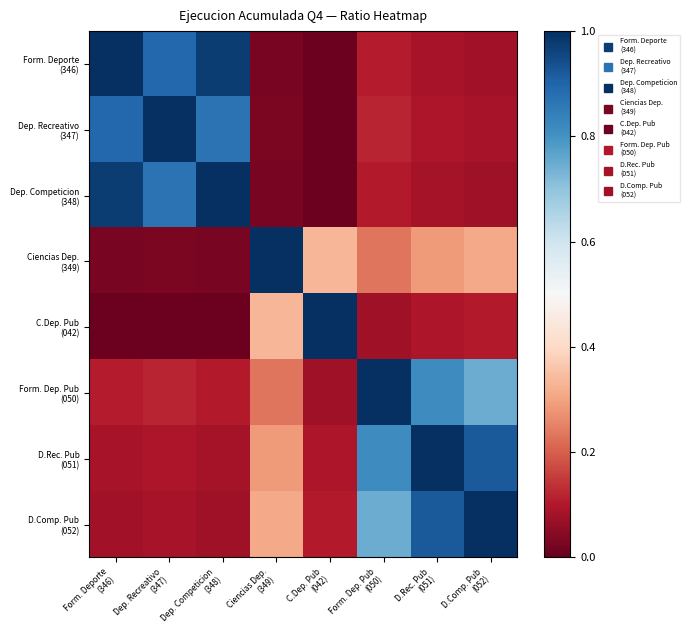

How many series are shown in this chart?

8